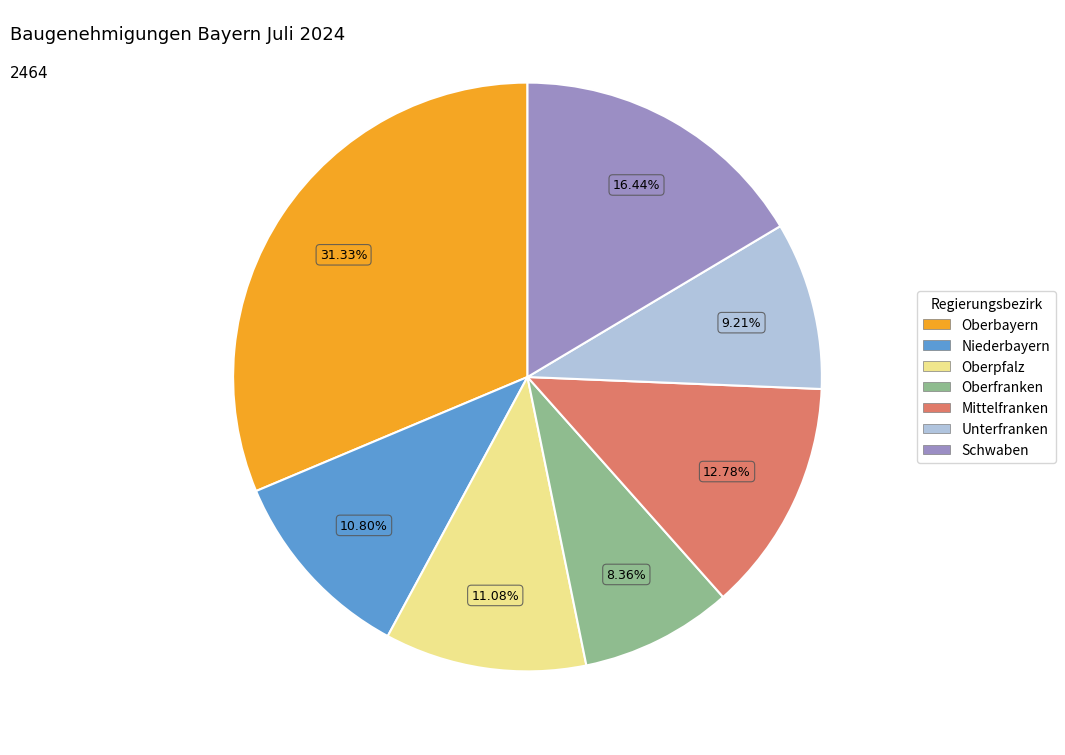

To the nearest percent, what percentage of the pie is Schwaben?

16%